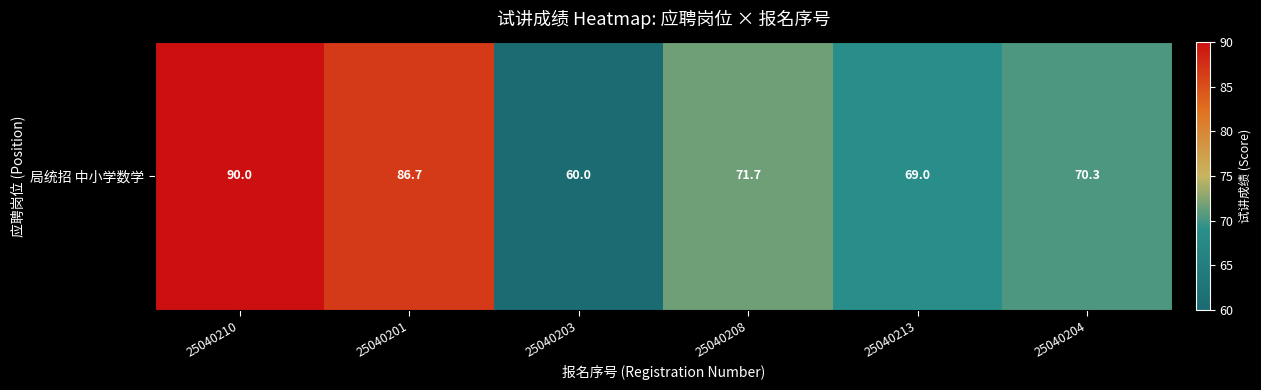

How many distinct data groups are displayed?

1